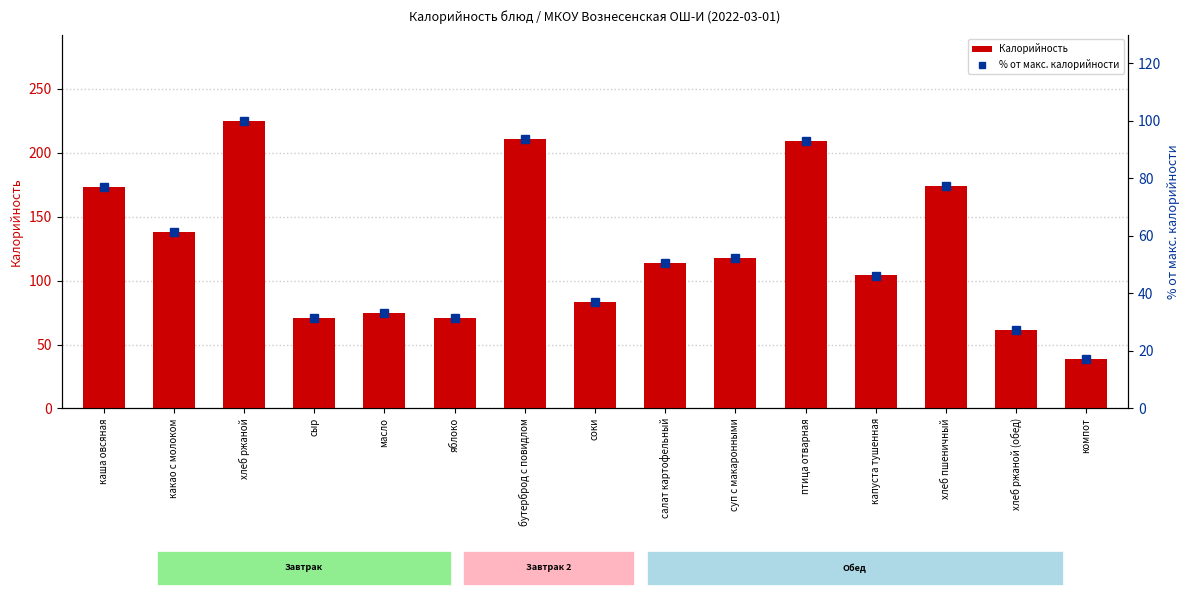

Reading right to left, extract all data points from this chart.

Калорийность: компот=39.0	хлеб ржаной (обед)=61.0	хлеб пшеничный=174.0	капуста тушенная=104.0	птица отварная=209.0	суп с макаронными=118.0	салат картофельный=114.0	соки=83.0	бутерброд с повидлом=211.0	яблоко=71.0	масло=75.0	сыр=71.0	хлеб ржаной=225.0	какао с молоком=138.0	каша овсяная=173.0
% от макс. калорийности: компот=17.3	хлеб ржаной (обед)=27.1	хлеб пшеничный=77.3	капуста тушенная=46.2	птица отварная=92.9	суп с макаронными=52.4	салат картофельный=50.7	соки=36.9	бутерброд с повидлом=93.8	яблоко=31.6	масло=33.3	сыр=31.6	хлеб ржаной=100.0	какао с молоком=61.3	каша овсяная=76.9